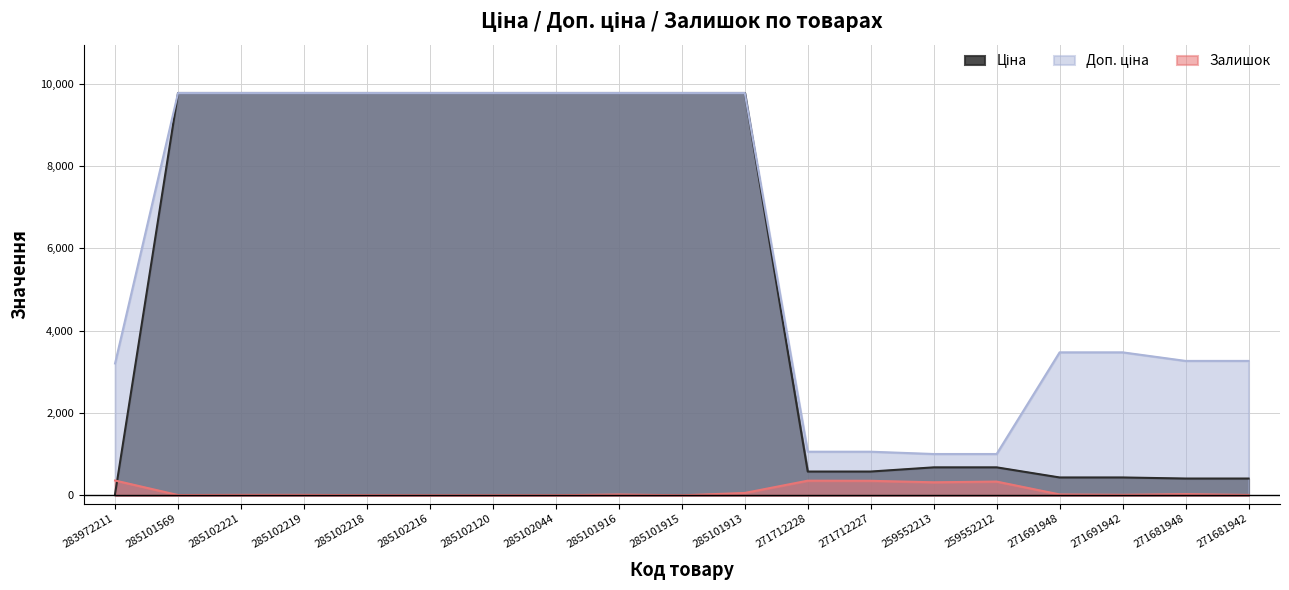

What is the difference between the maximum and second lowest values in the Доп. ціна series?

8771.4